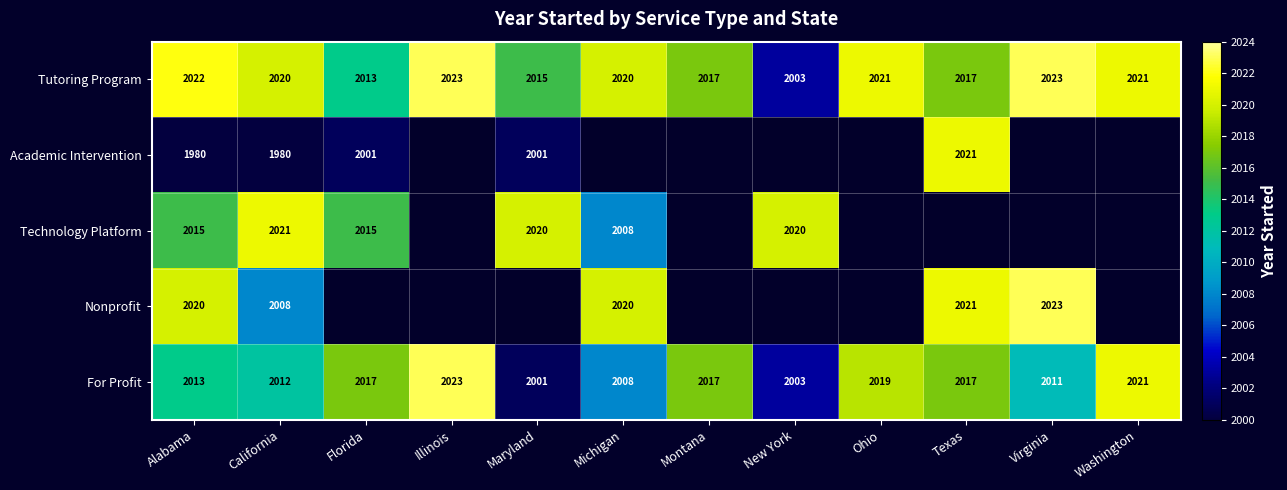

Count the number of data series in this chart.

5